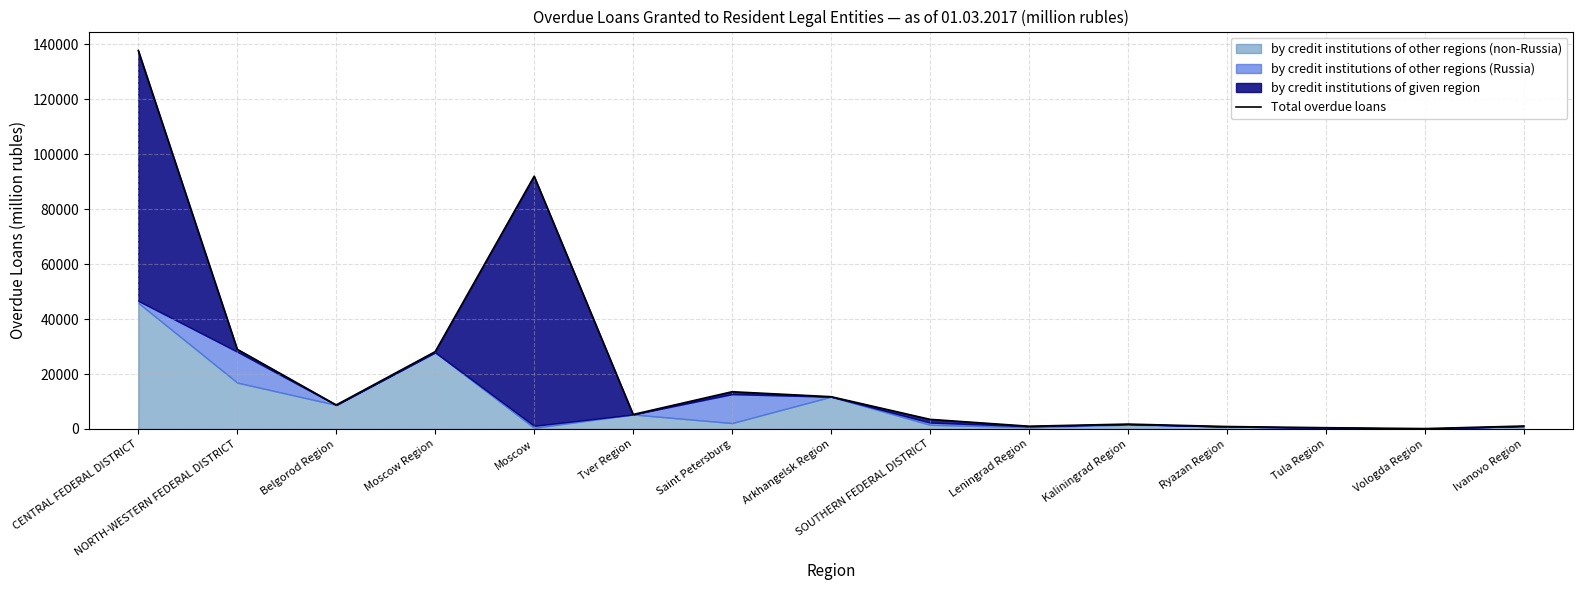

Approximately how many times larger is the value at SOUTHERN FEDERAL DISTRICT compared to Arkhangelsk Region?

0.3